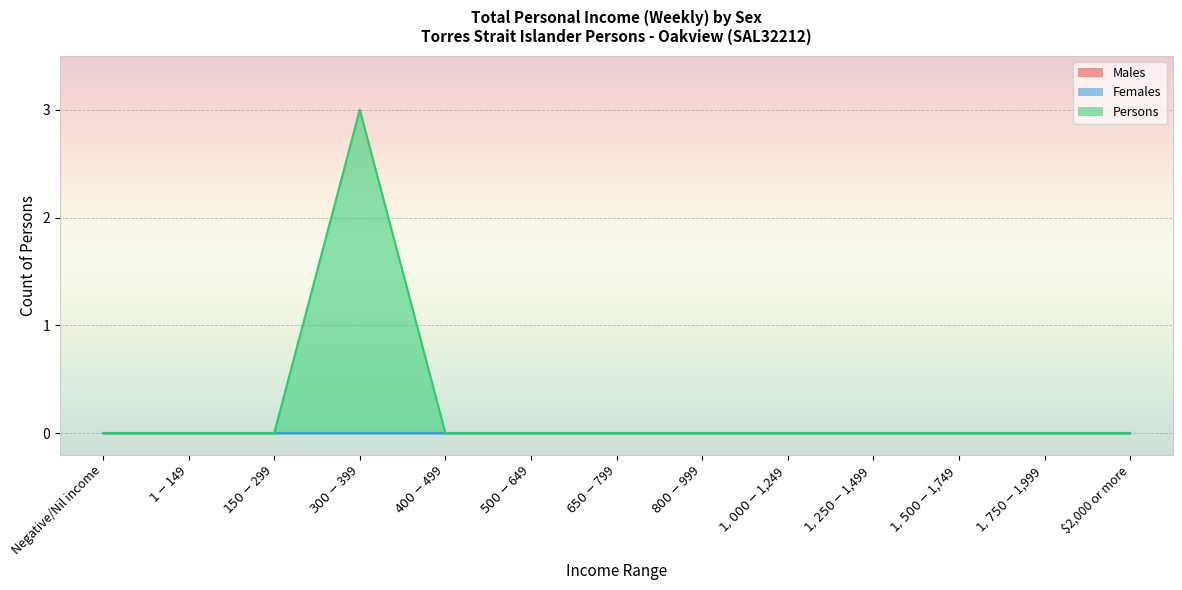

Which has a higher value, $800-$999 or $400-$499?

$800-$999